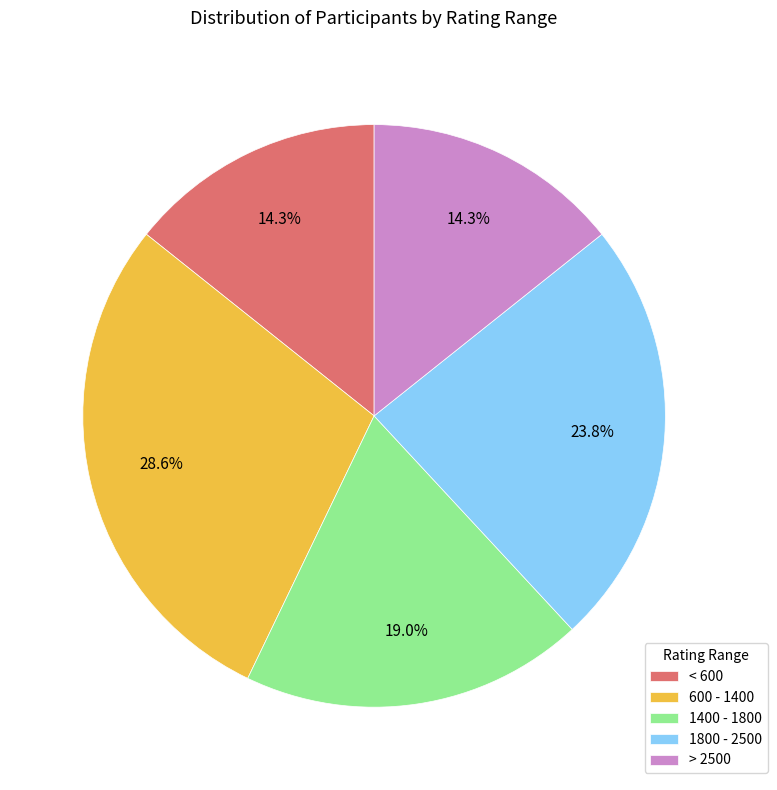

The 600 - 1400 slice represents 42% of the pie. True or false?

False